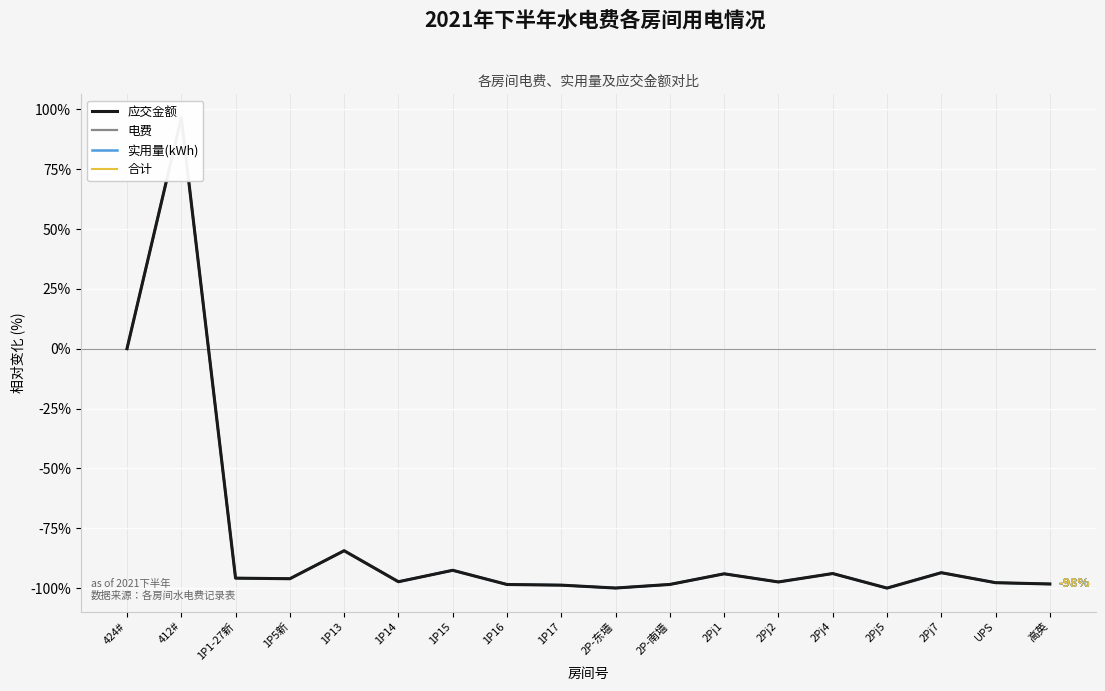

What is the total value across all series at 1P13?

-337.5